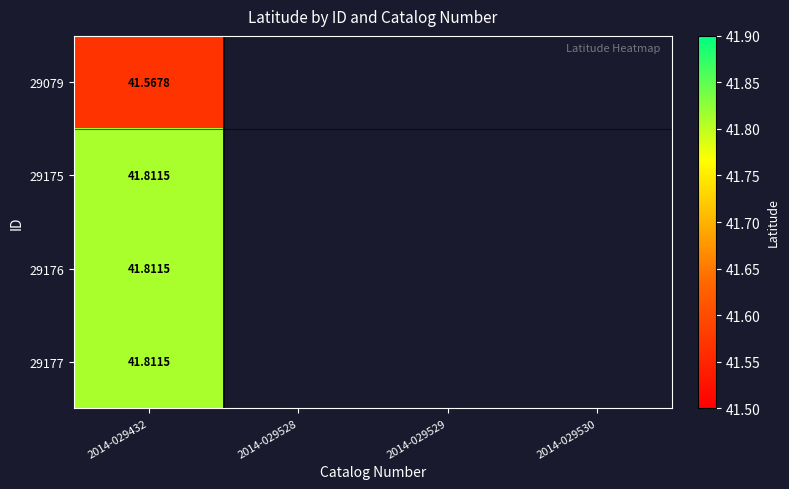

What is the greatest value displayed?

41.8